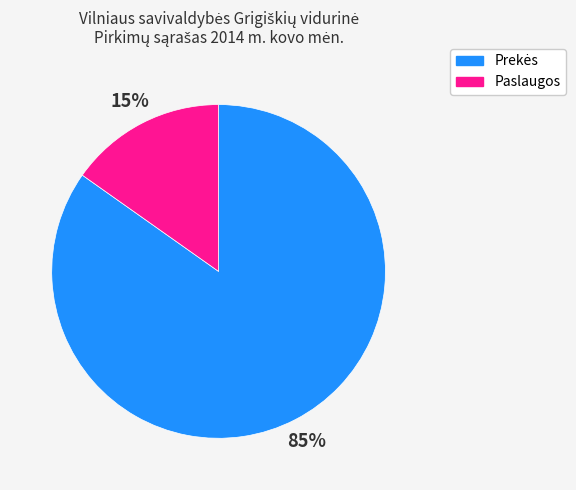

To the nearest percent, what is the difference between the largest and smallest slice percentages?

70%